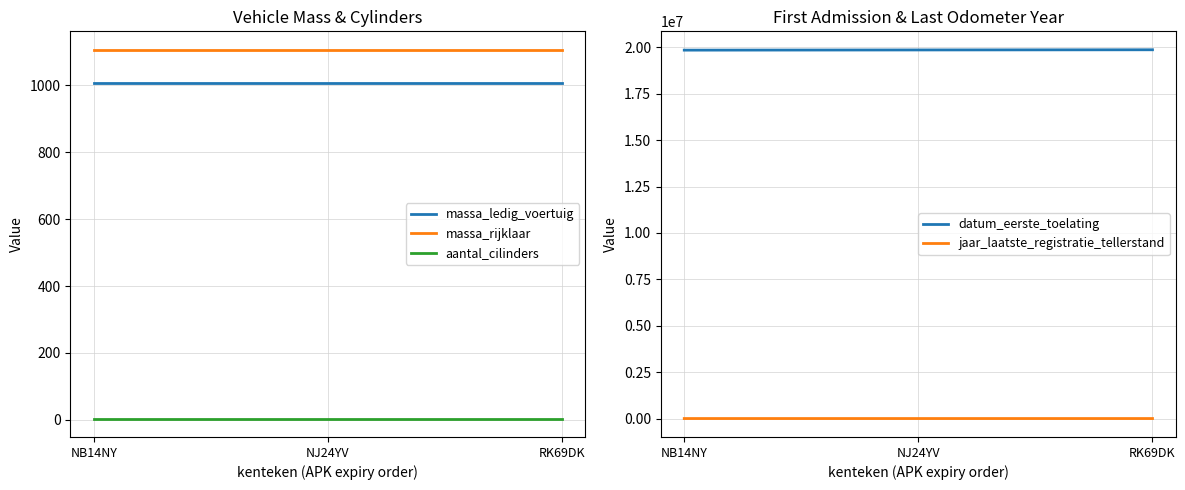

What is the difference between the maximum and minimum values in the datum_eerste_toelating series?

19727